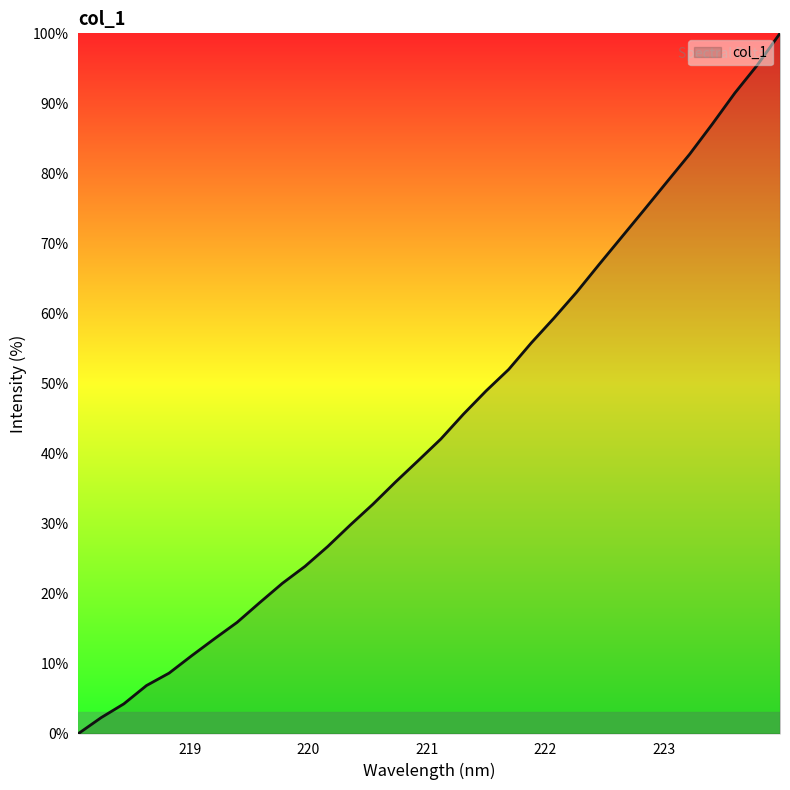

What is the difference between the maximum and minimum values?

100.0